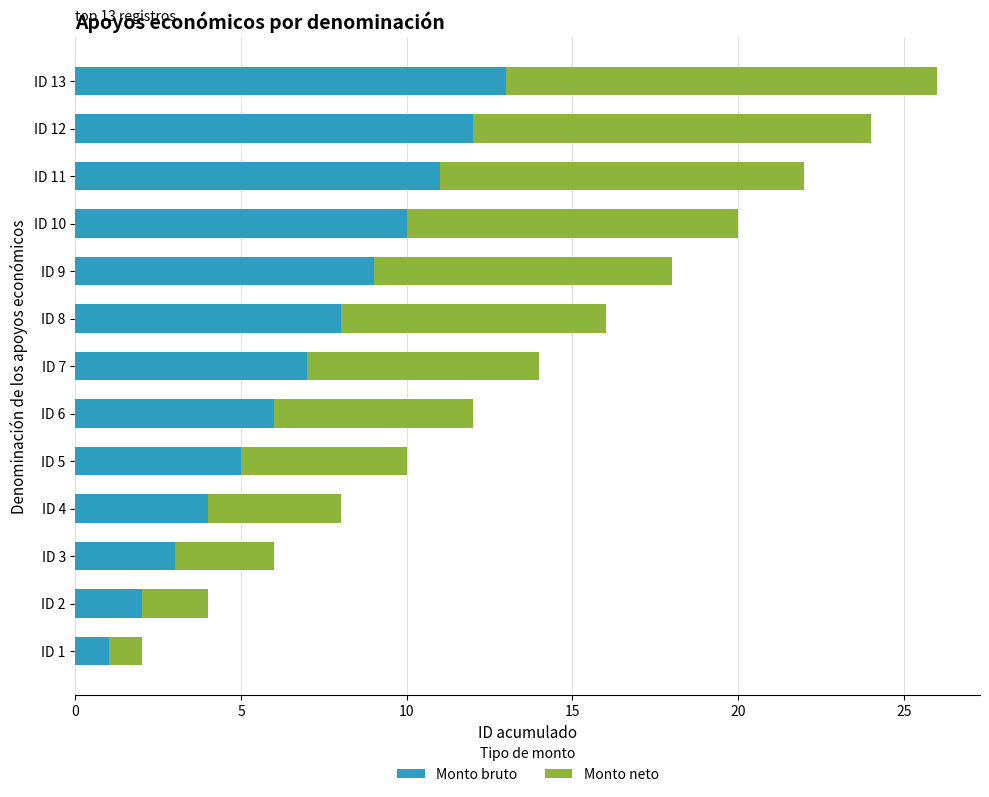

Which category has the highest value in the Monto bruto series?

ID 13